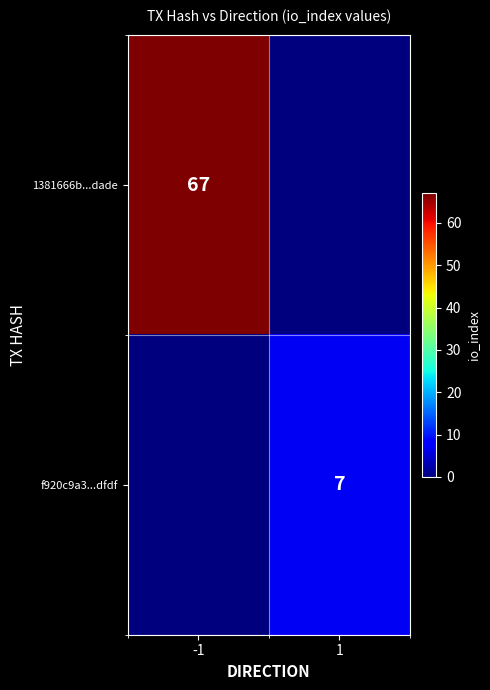

The f920c9a3...dfdf series shows 7 at 1. True or false?

True